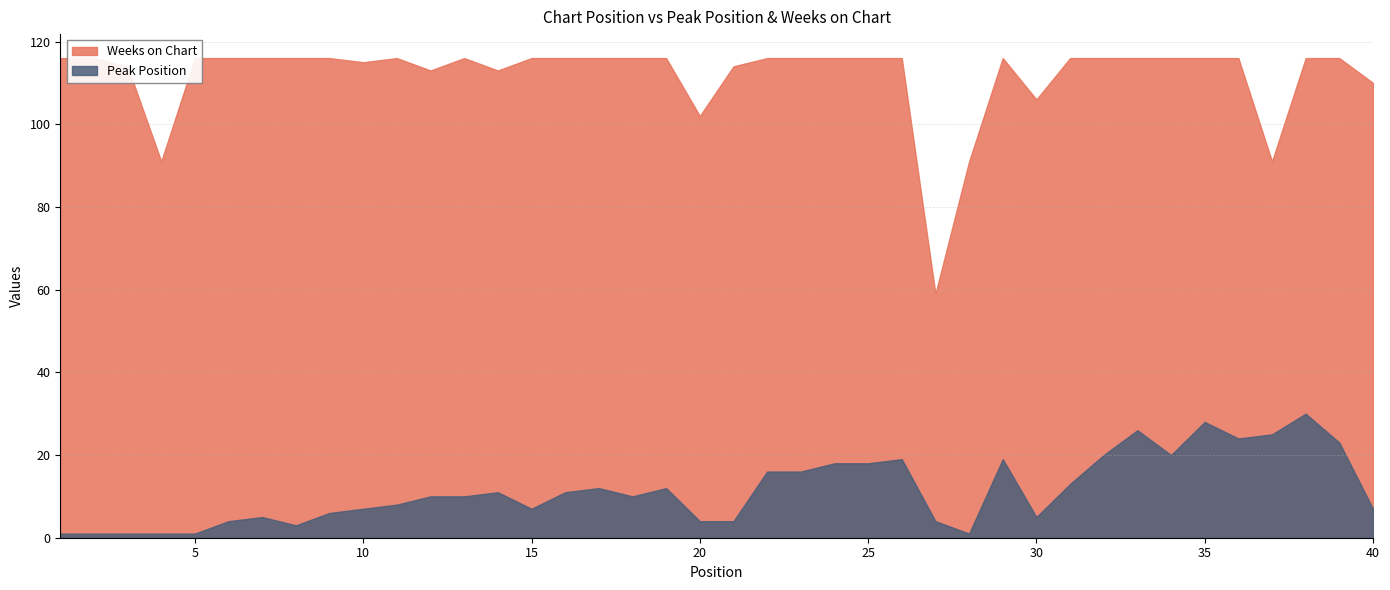

The Weeks on Chart series shows 151 at 34. True or false?

False